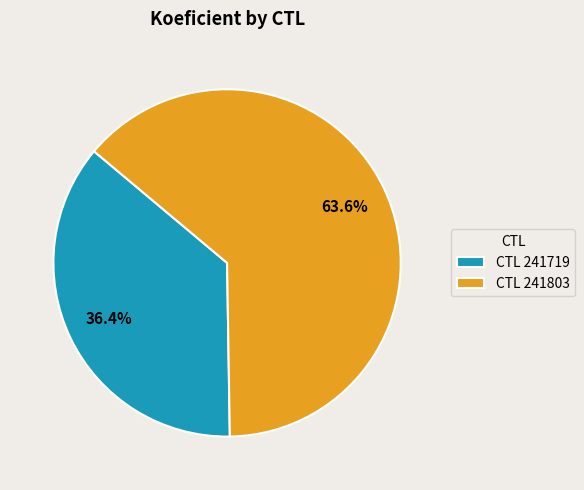

Rank the categories by value from lowest to highest.

CTL 241719, CTL 241803